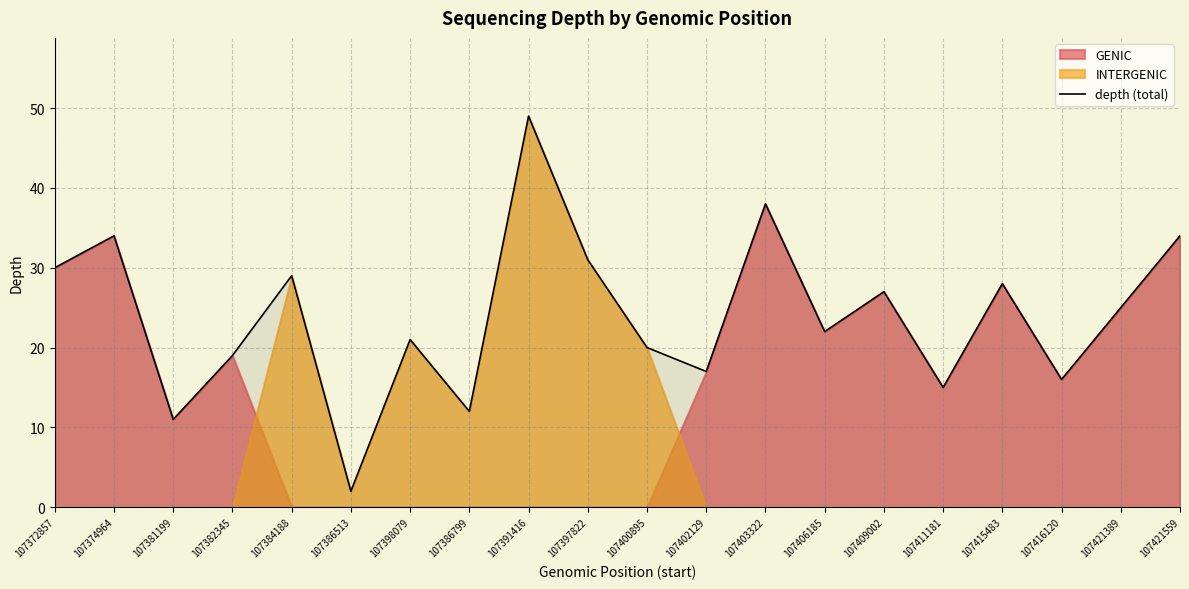

What is the ratio of the value at 107421389 to the value at 107381199?

2.3